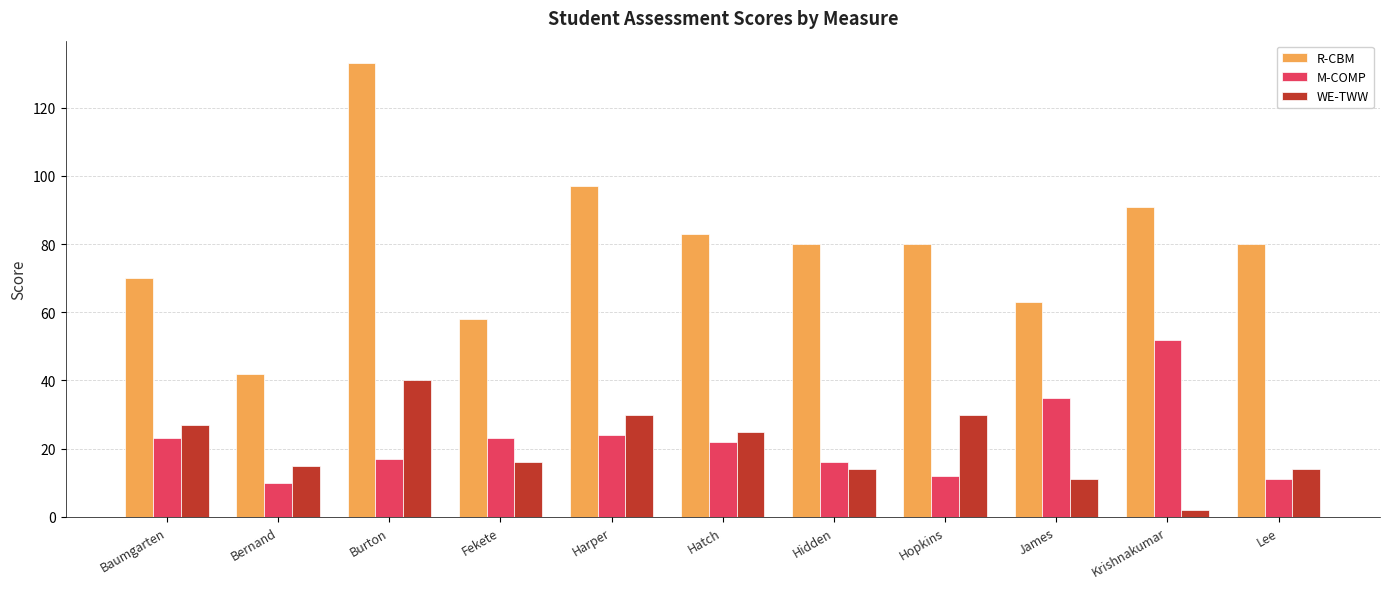

What are all the series names shown in the legend?

R-CBM, M-COMP, WE-TWW